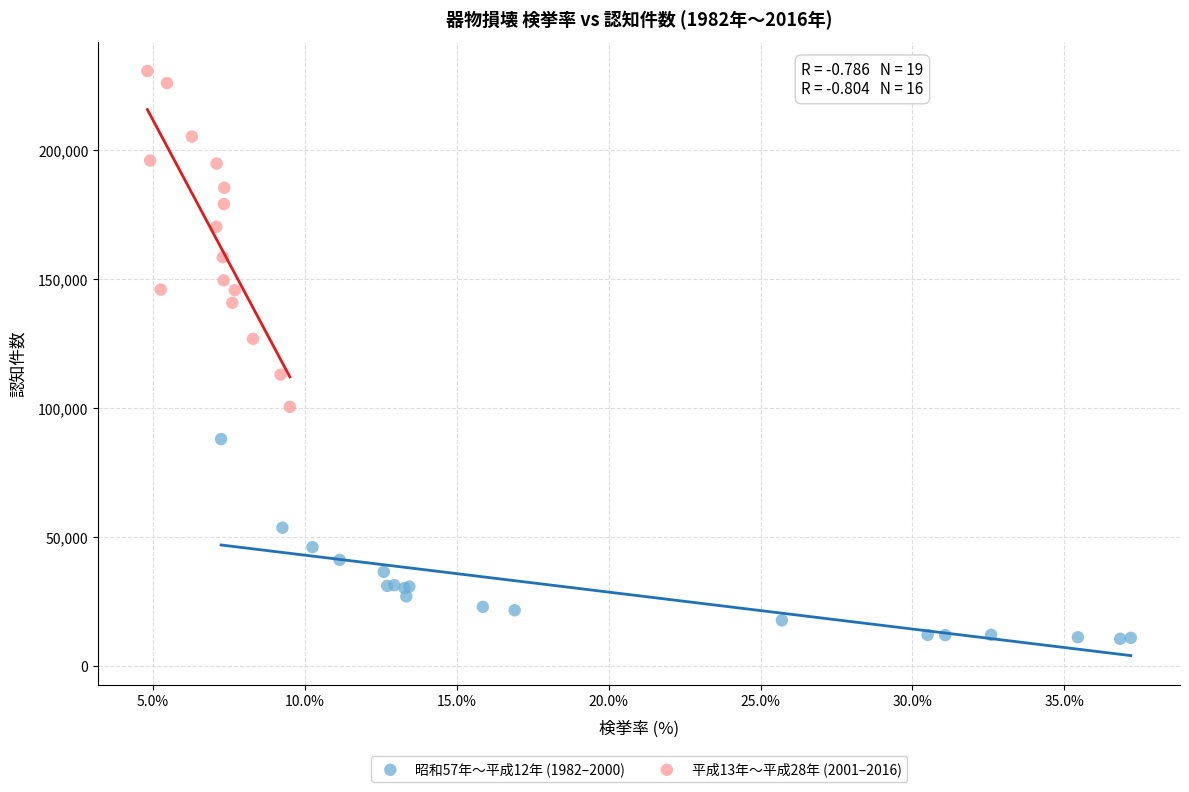

Which series has the widest spread of Y values?

平成13年〜平成28年 (2001–2016)